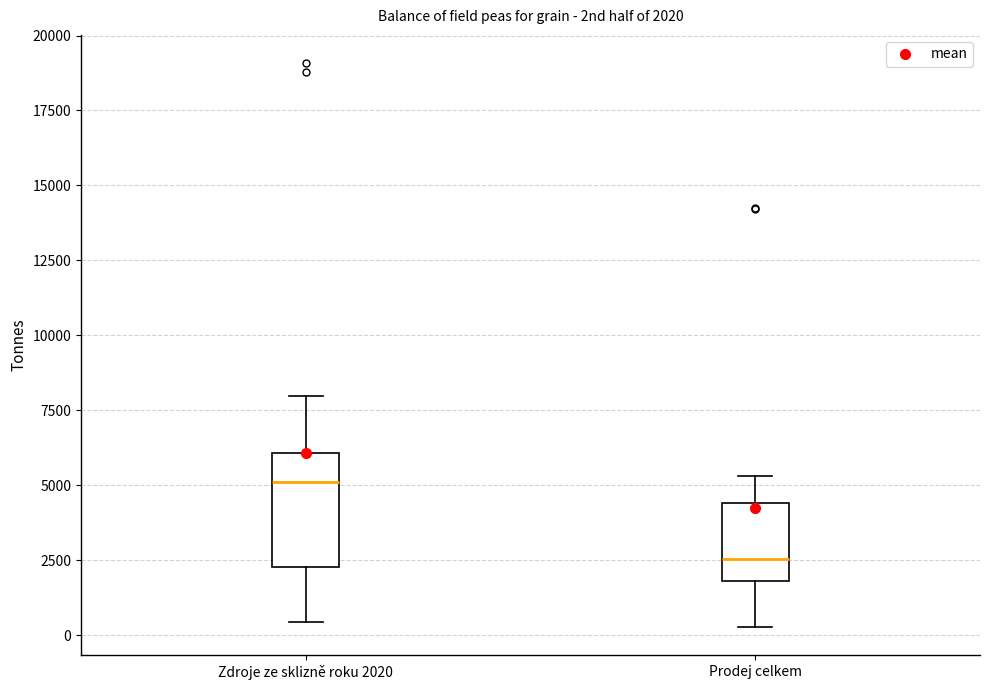

Comparing the boxes themselves (not the whiskers), which one is the tallest?

Zdroje ze sklizně roku 2020